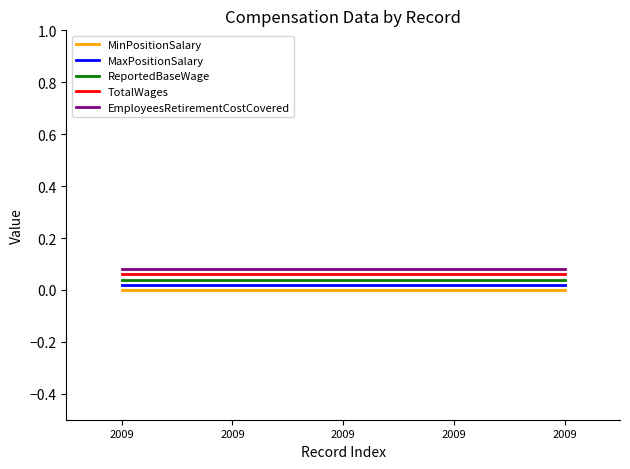

Reading right to left, list all the values displayed in this chart.

MinPositionSalary: 0.0	0.0	0.0	0.0	0.0
MaxPositionSalary: 0.0	0.0	0.0	0.0	0.0
ReportedBaseWage: 0.0	0.0	0.0	0.0	0.0
TotalWages: 0.1	0.1	0.1	0.1	0.1
EmployeesRetirementCostCovered: 0.1	0.1	0.1	0.1	0.1